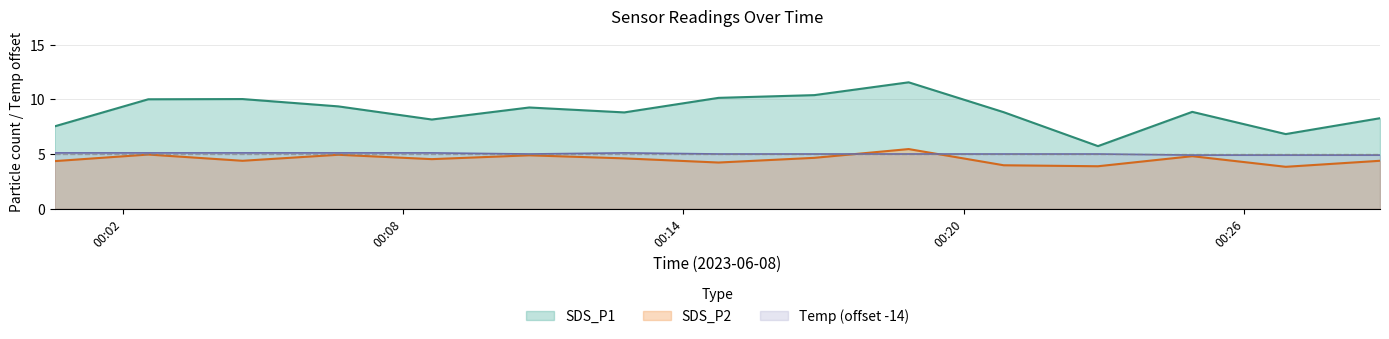

How many interior local peaks does the Temp series have?

1